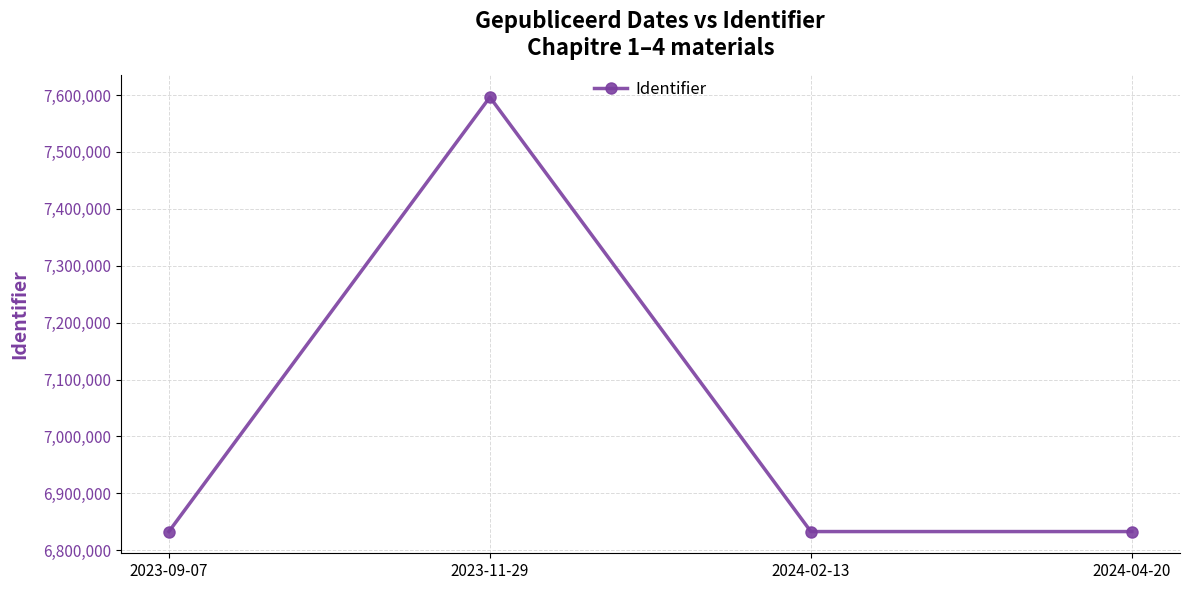

Approximately how many times larger is the value at 2024-02-13 compared to 2023-09-07?

1.0